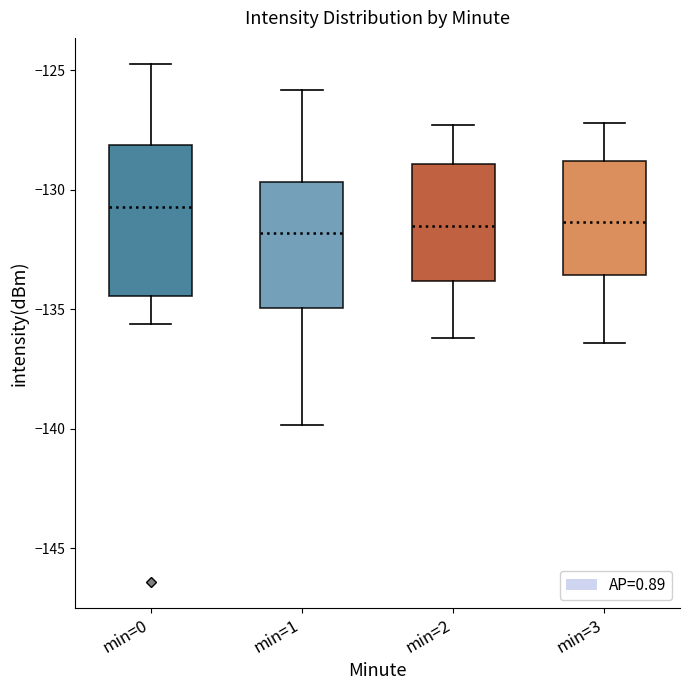

Which box's median line is the highest?

min=0